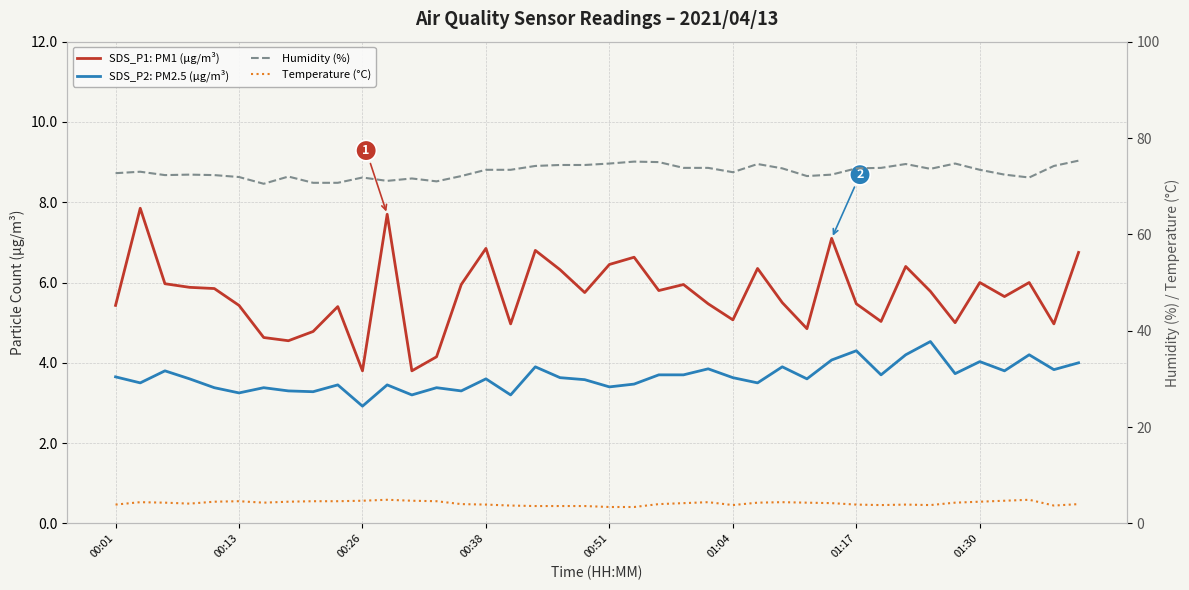

The value of SDS_P2: PM2.5 (µg/m³) at 00:51 is 3.4. True or false?

True